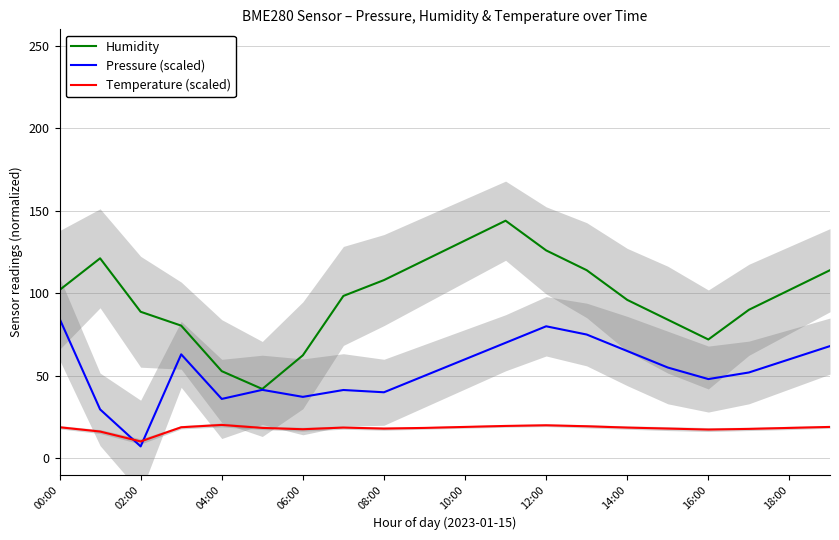

True or false: Temperature (scaled) has more than 1 interior local peaks.

True